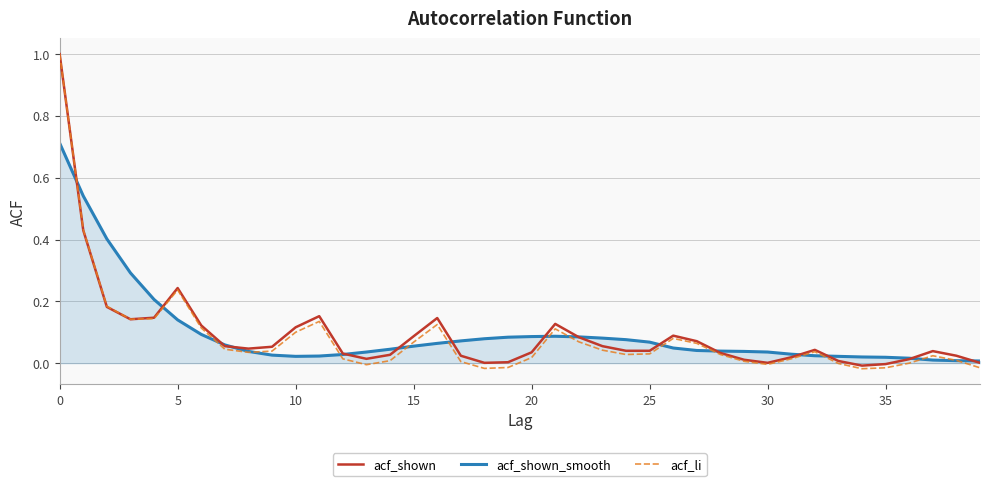

What is the greatest value displayed?

1.0